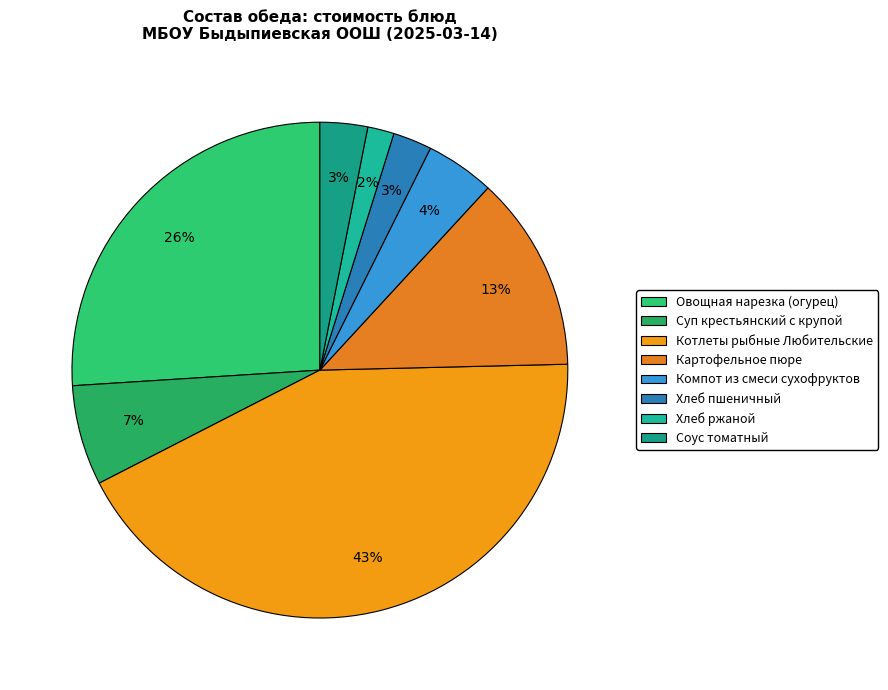

What is the change in value from Овощная нарезка (огурец) to Хлеб пшеничный?

-24.4